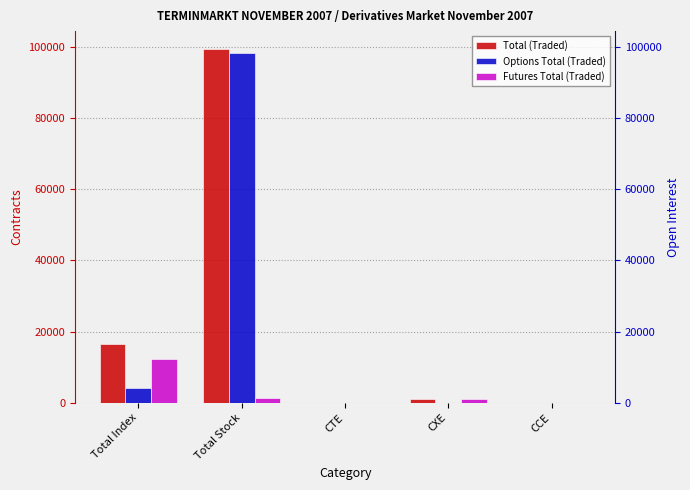

What is the value of the Total (Traded) bar at the 1st from the left?

16533